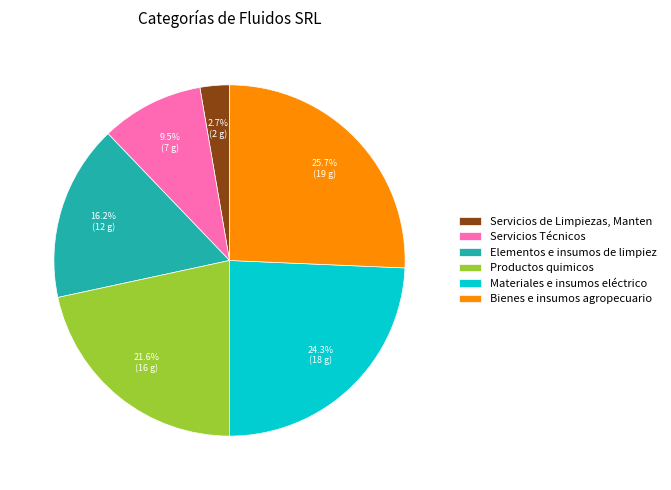

Do Elementos e insumos de limpiez and Bienes e insumos agropecuario together represent more than half of the pie?

No